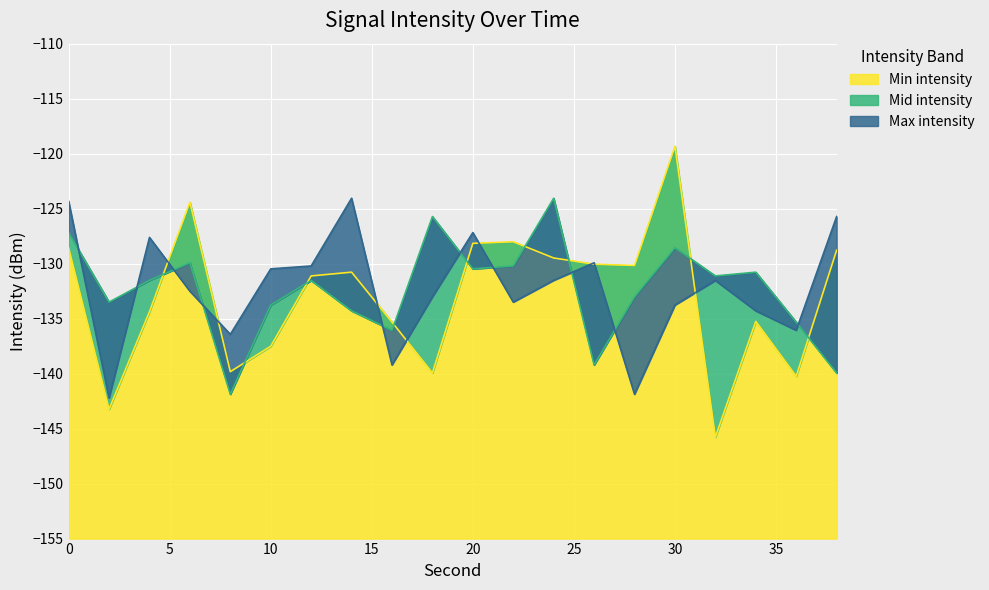

What is the approximate value of Max intensity at 22?

-133.5